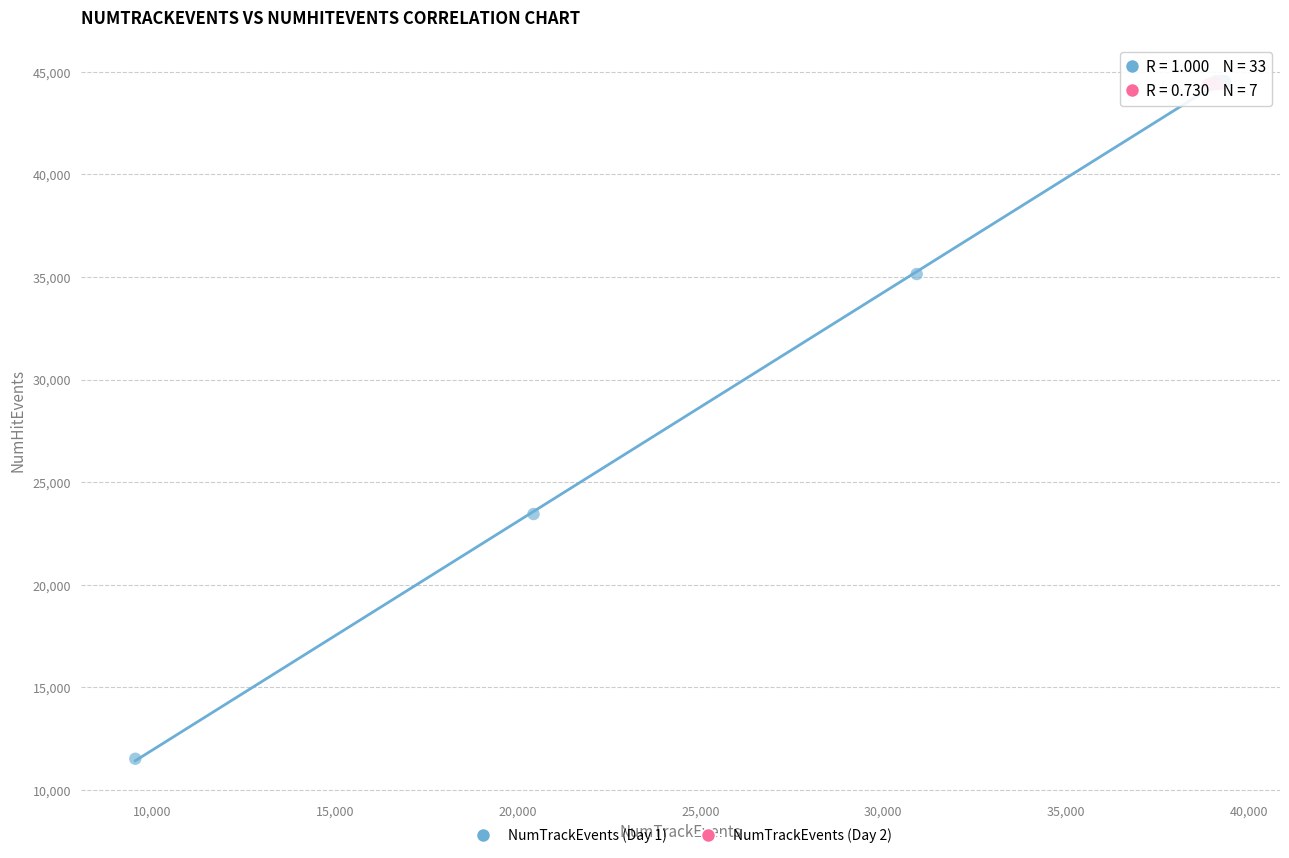

What are all the series names shown in the legend?

NumTrackEvents (Day 1), NumTrackEvents (Day 2)